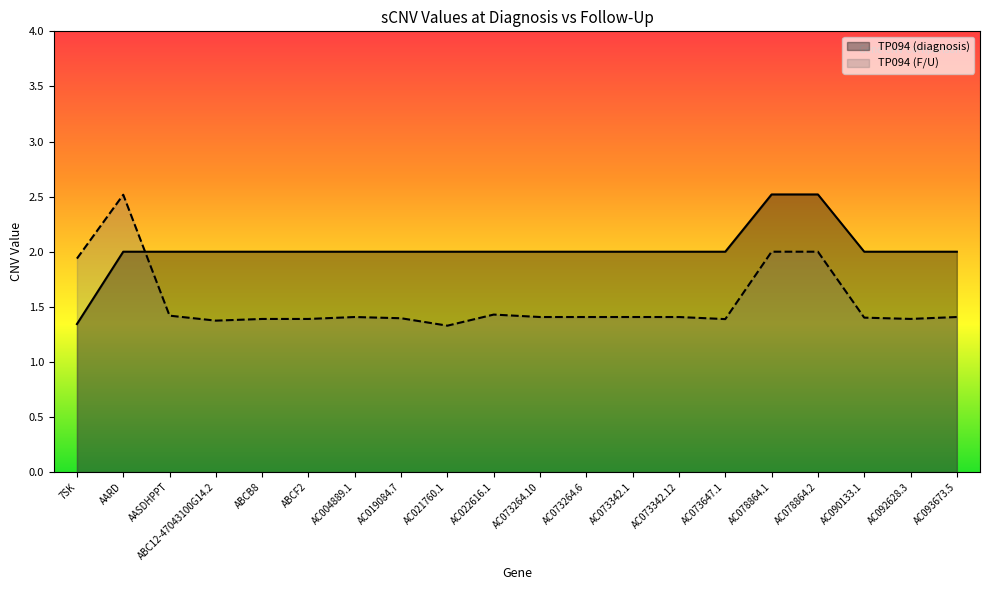

After their last crossing, which series has the higher values: TP094 (diagnosis) or TP094 (F/U)?

TP094 (diagnosis)